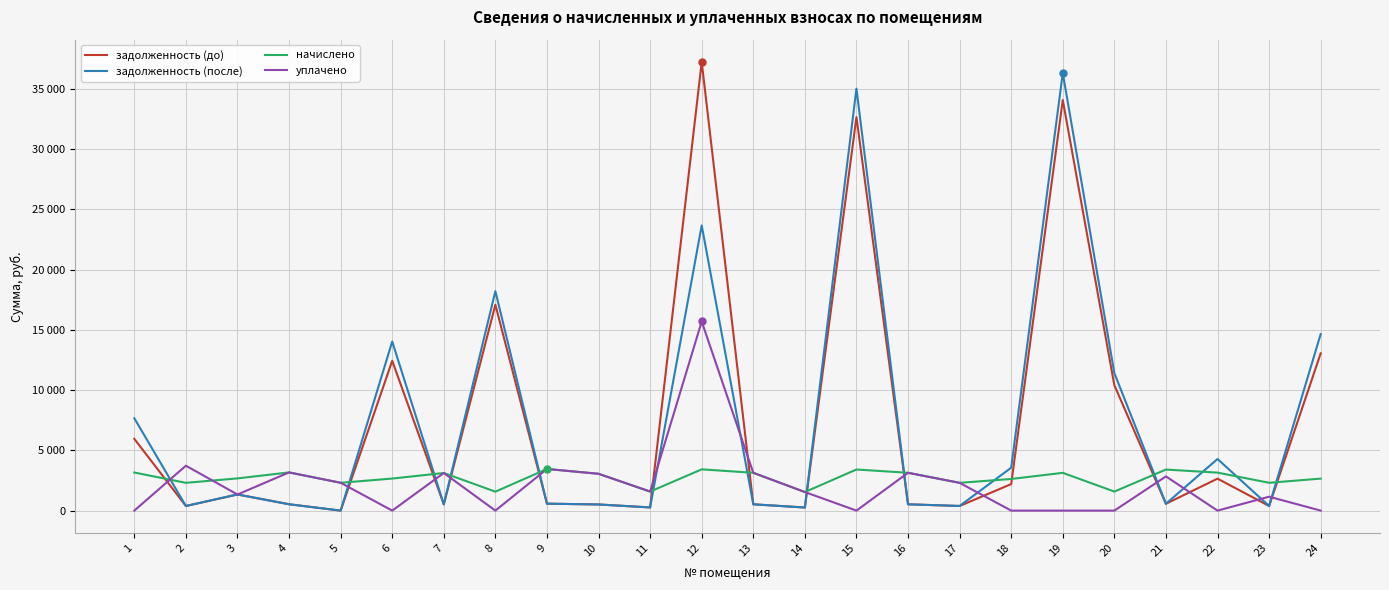

What are all the series names shown in the legend?

задолженность (до), задолженность (после), начислено, уплачено